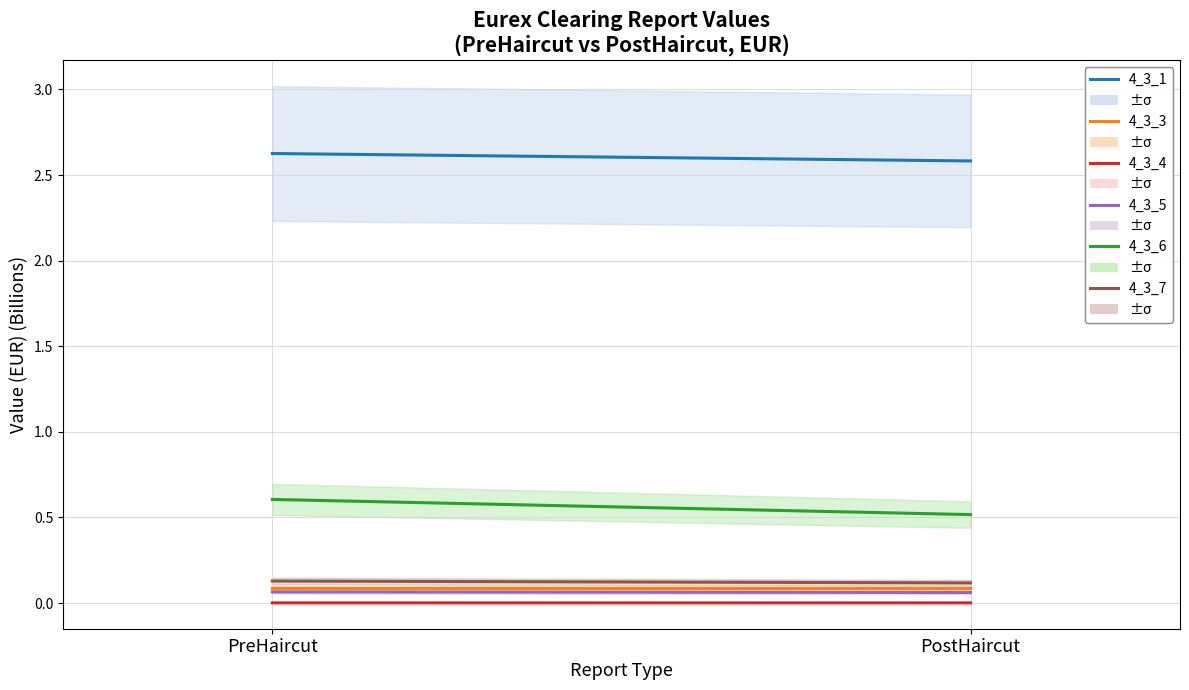

What is the spread (max minus min) of values at PreHaircut?

2.6